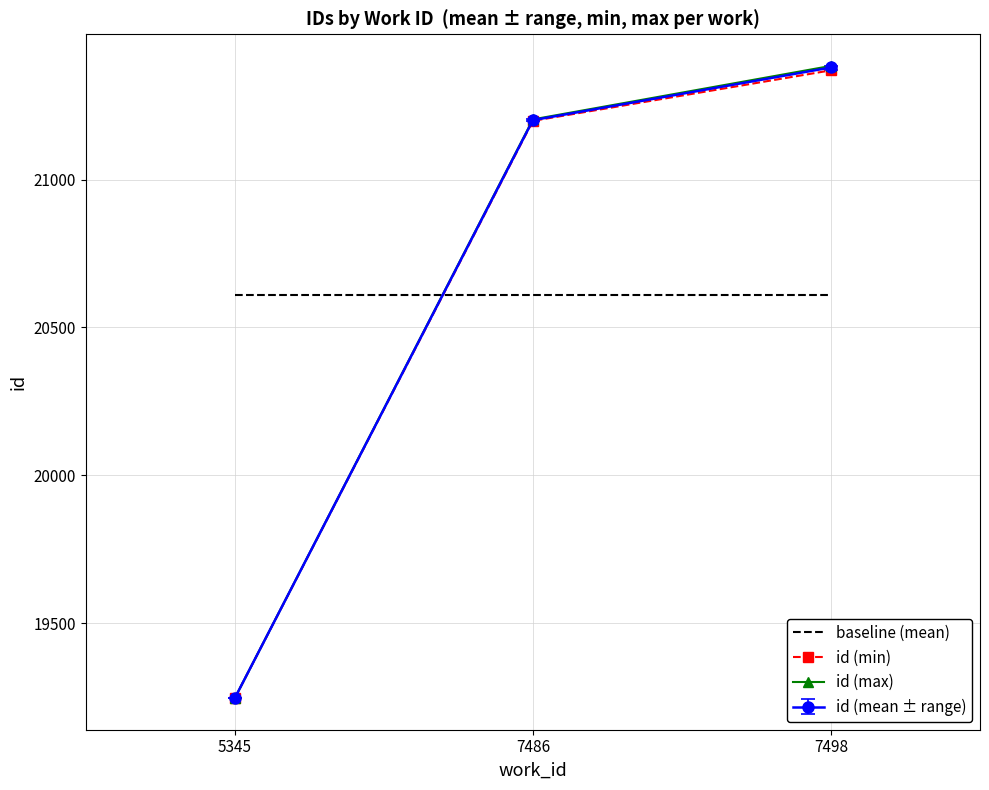

The value of id (max) at 7486 is 21204.0. True or false?

True